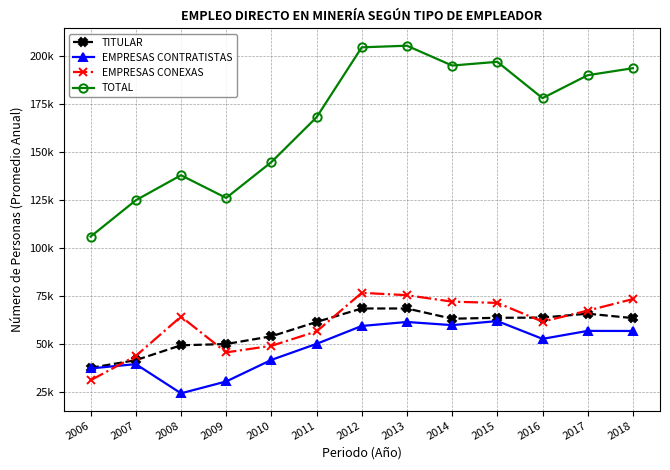

What are all the series names shown in the legend?

TITULAR, EMPRESAS CONTRATISTAS, EMPRESAS CONEXAS, TOTAL